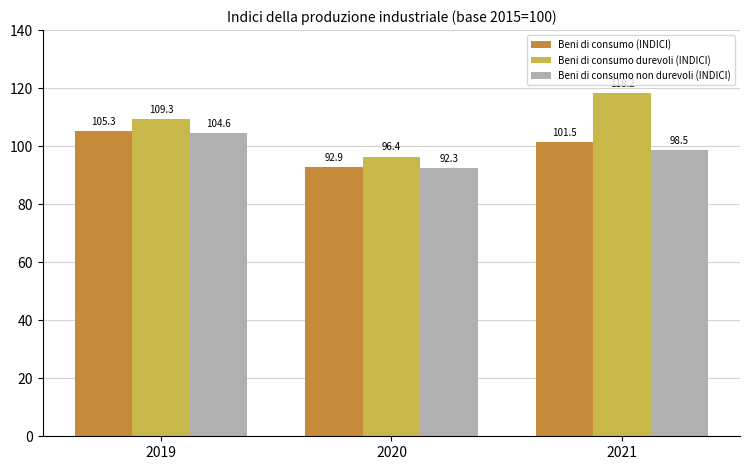

What is the greatest value displayed?

118.2